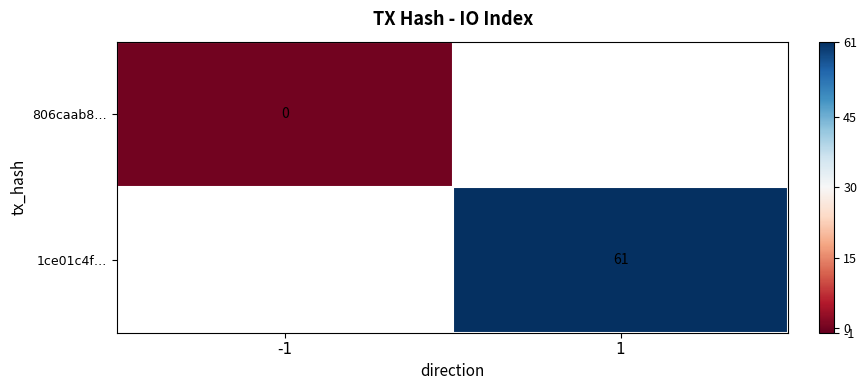

The 1ce01c4f… series shows 61 at 1. True or false?

True